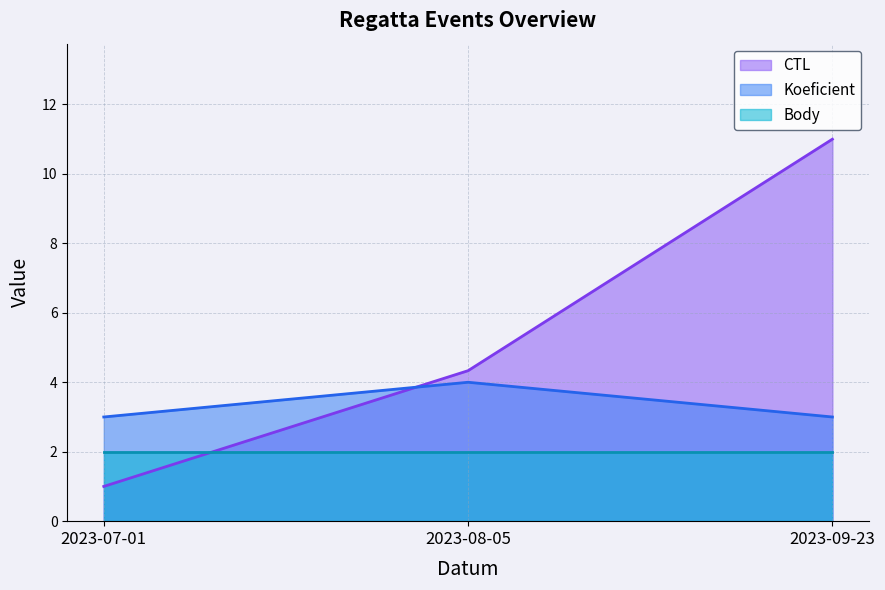

Does the chart have visible grid lines?

Yes